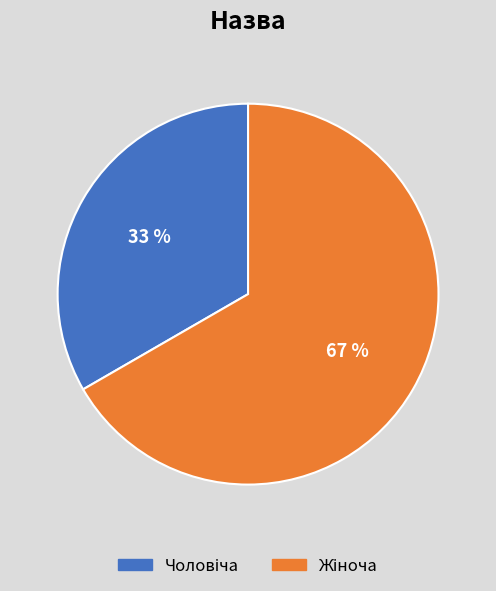

To the nearest percent, what is the average slice percentage?

50%